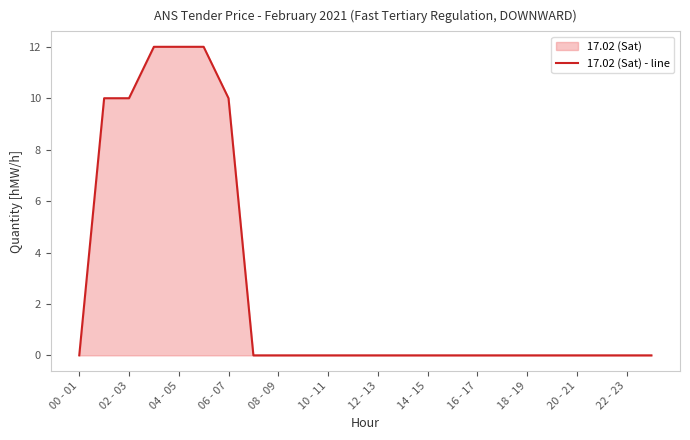

What is the change in value from 04 - 05 to 18 - 19?

-12